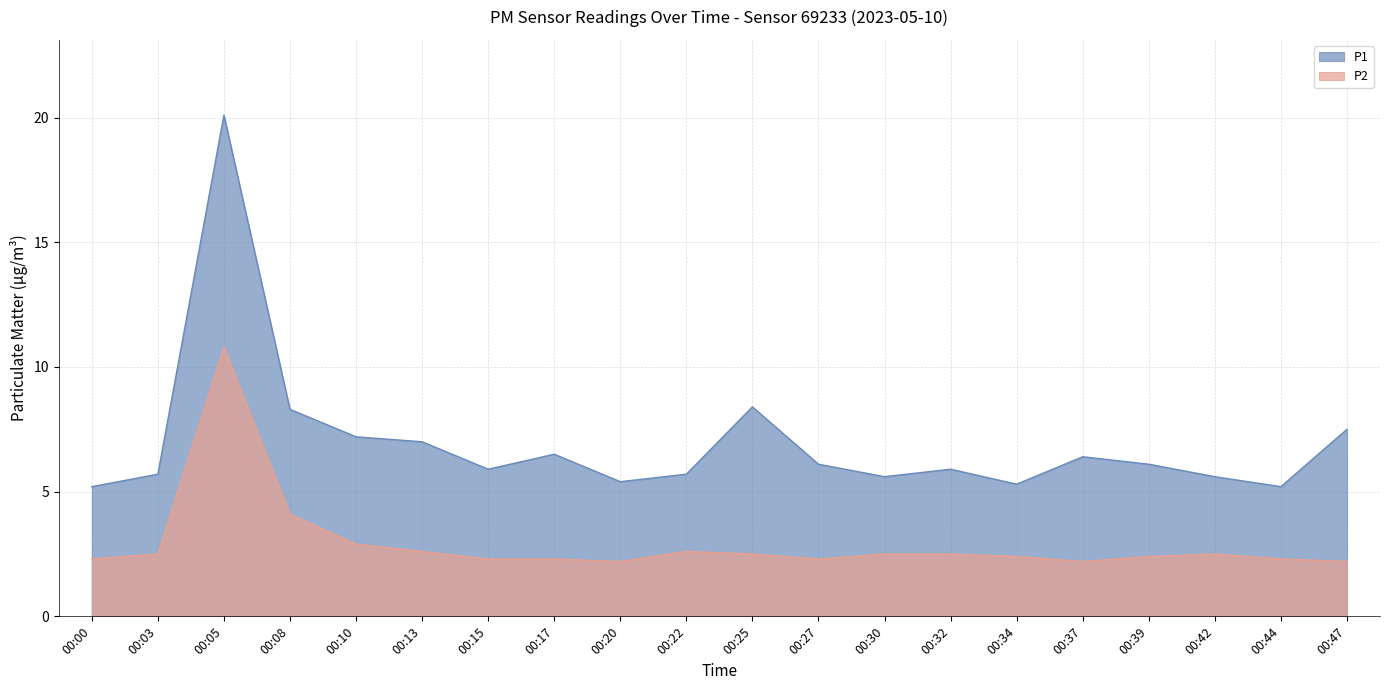

Between 00:37 and 00:30, which is larger?

00:37